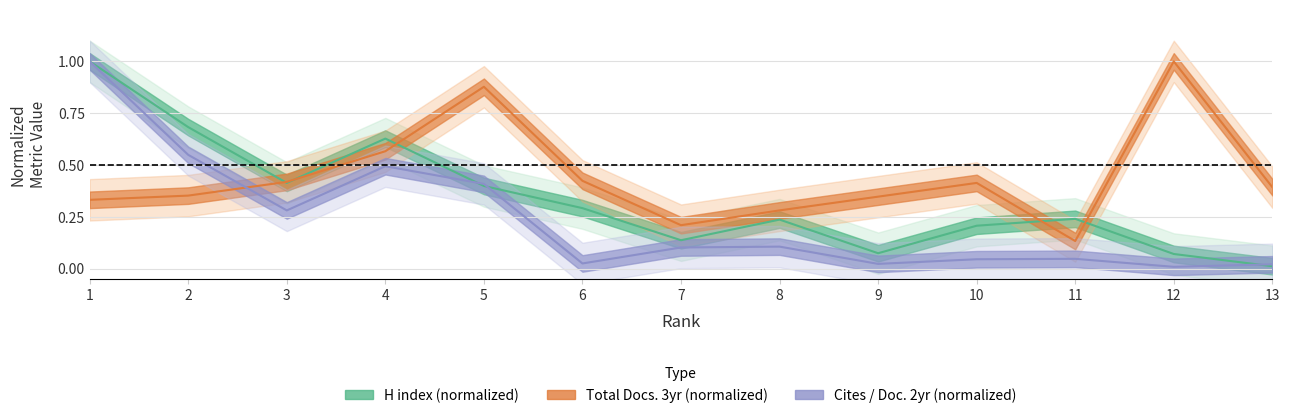

How many lines are shown in the chart?

3